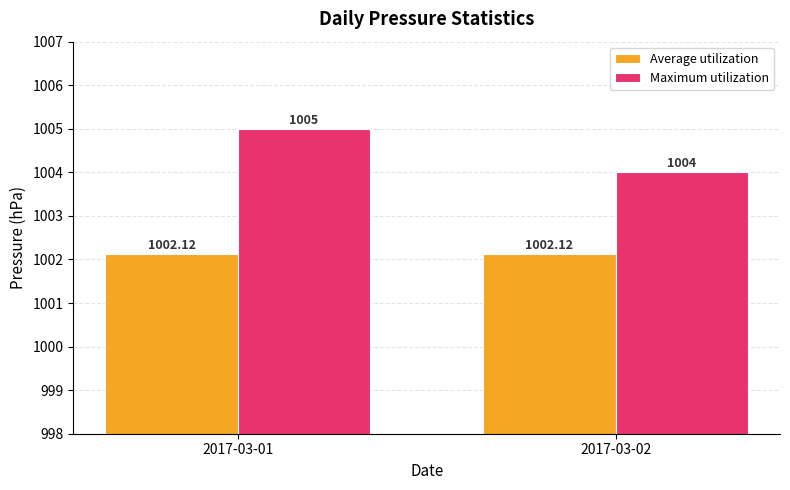

Reading left to right, list all the values displayed in this chart.

Average utilization: 1002.1	1002.1
Maximum utilization: 1005.0	1004.0